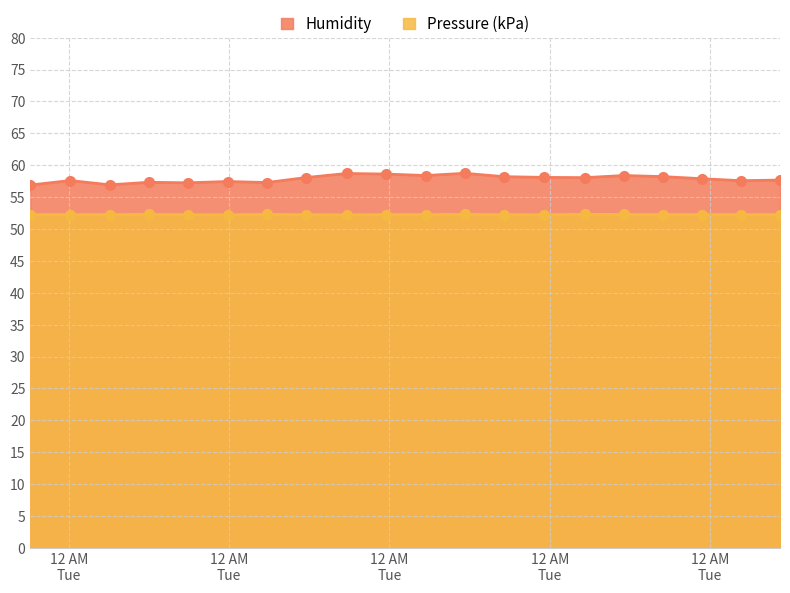

At how many categories does at least one series exceed 58?

10